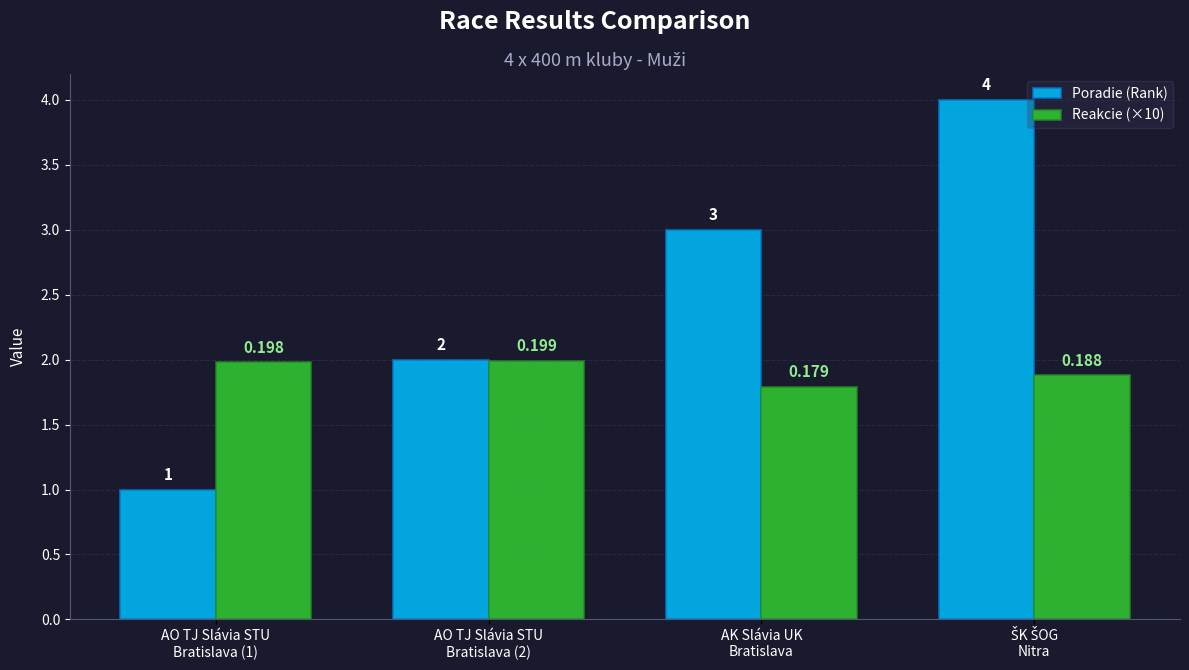

Which series has the largest total across all categories?

Poradie (Rank)